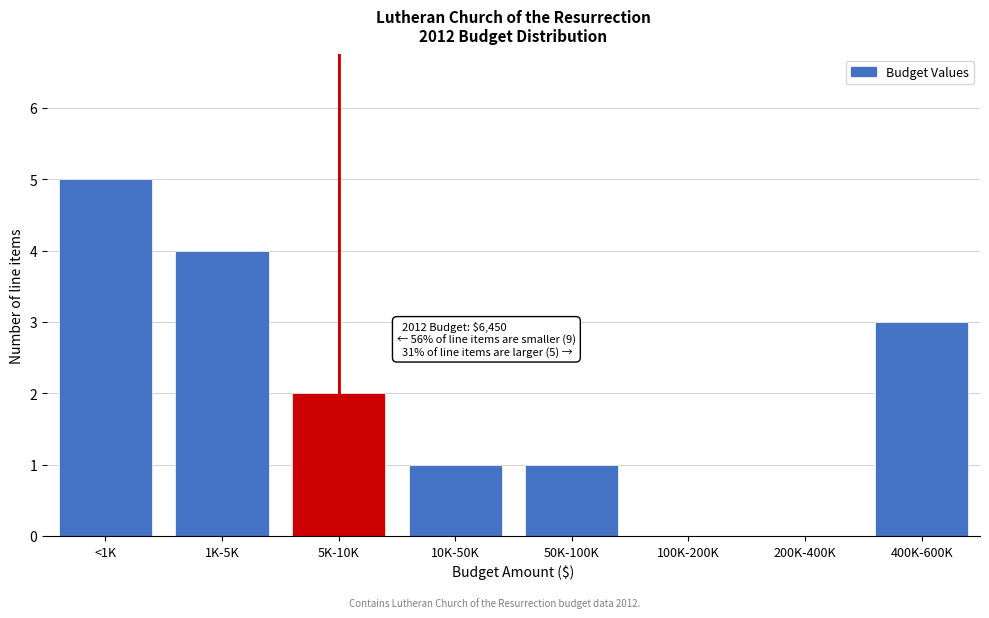

Reading left to right, extract all data points from this chart.

<1K=5	1K-5K=4	5K-10K=2	10K-50K=1	50K-100K=1	100K-200K=0	200K-400K=0	400K-600K=3